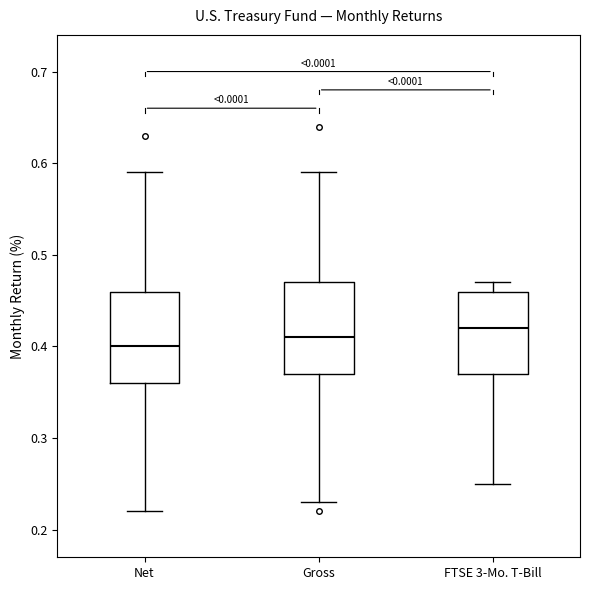

Where does the lower whisker of the box for FTSE 3-Mo. T-Bill end on the y-axis? The values are not printed on the chart, so give them approximately, as read against the axis.

0.25